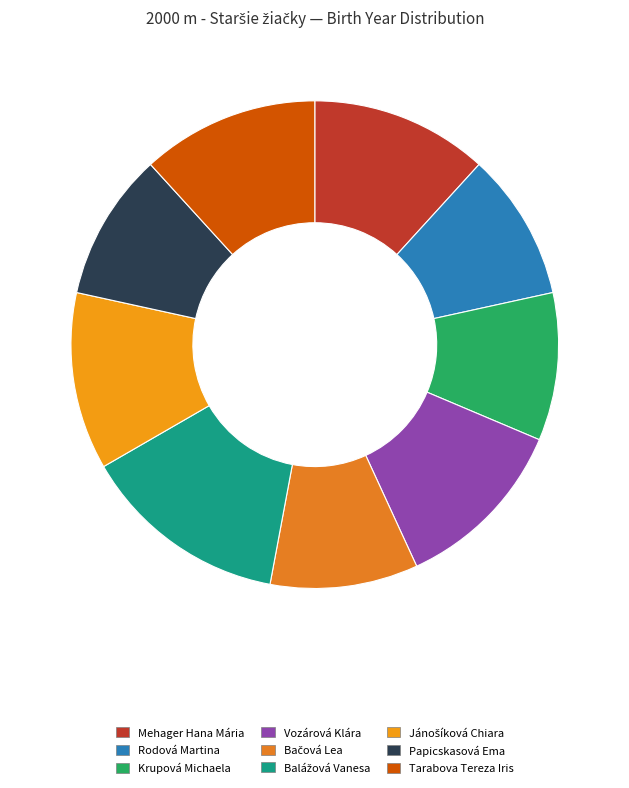

How many segments does this pie chart have?

9